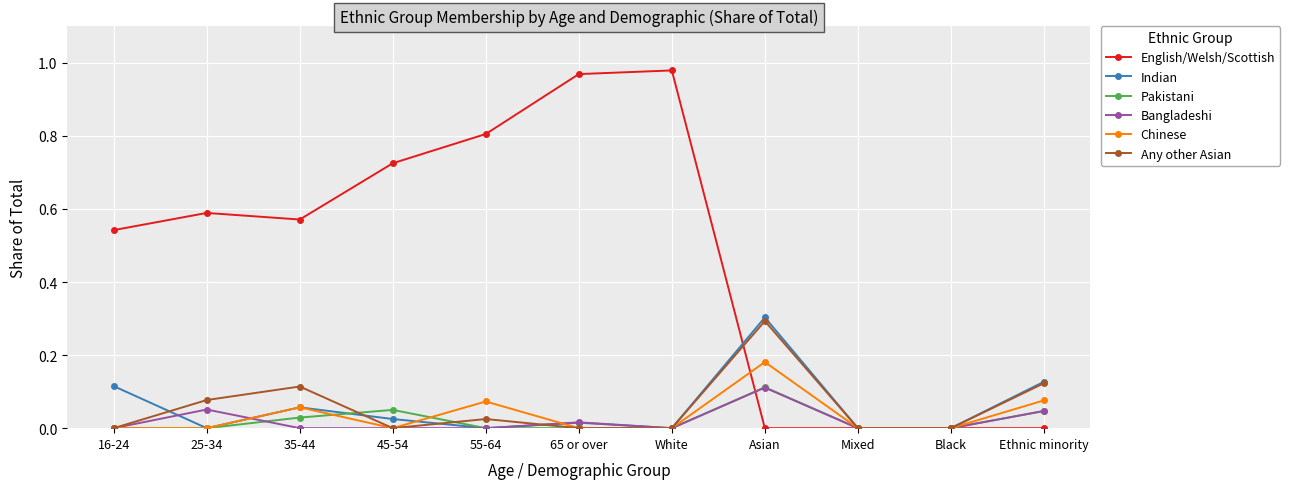

The value of Pakistani at Ethnic minority is 0.0. True or false?

True